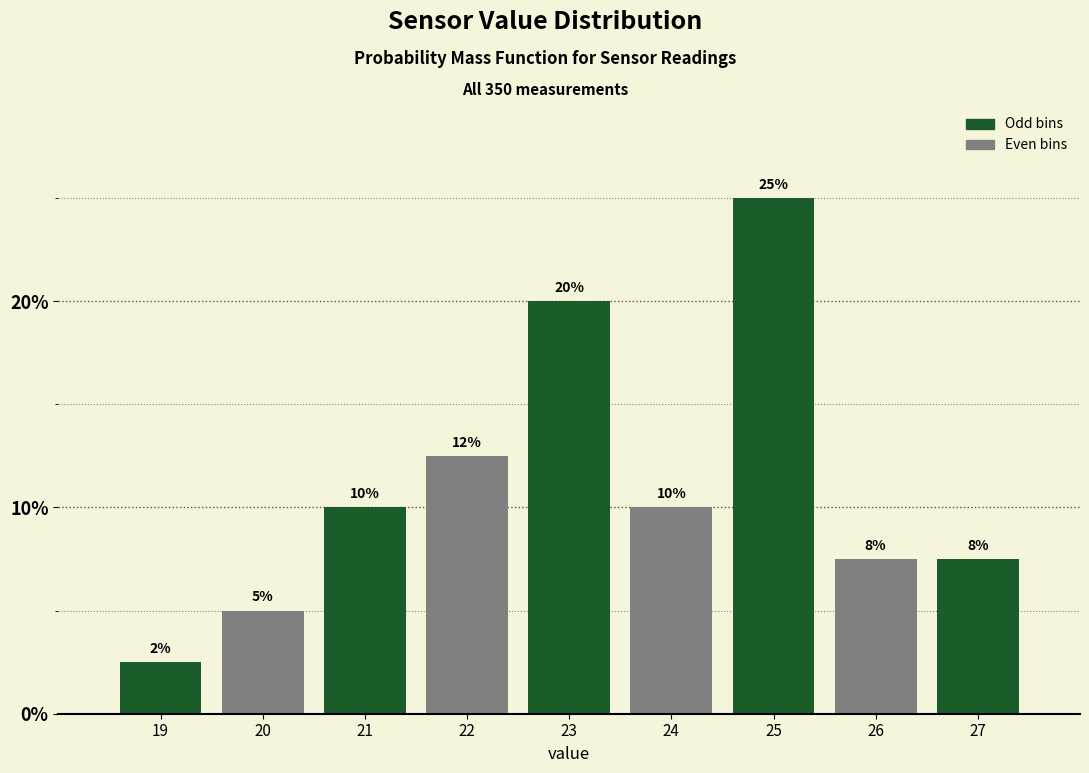

What is the approximate value at 21?

10.0